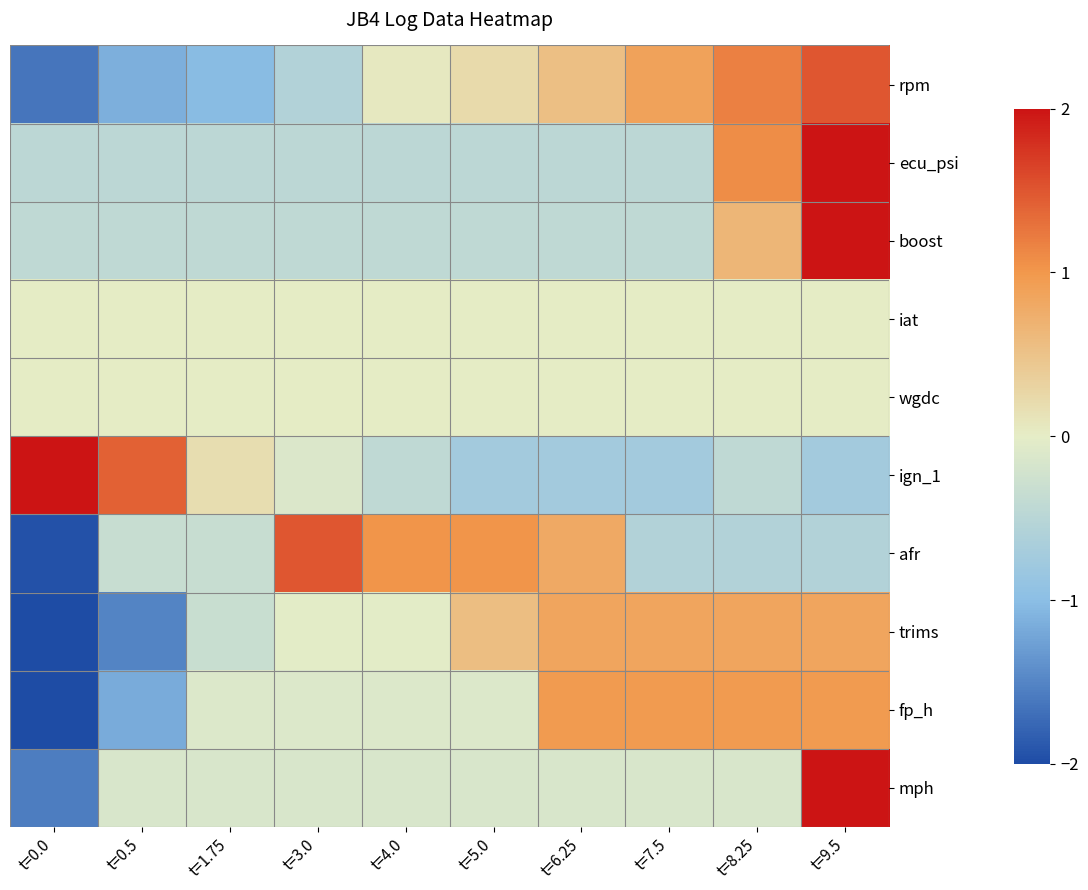

Reading left to right, what are all the values shown in this chart?

rpm: t=0.0=-1.6	t=0.5=-1.1	t=1.75=-1.0	t=3.0=-0.6	t=4.0=0.1	t=5.0=0.2	t=6.25=0.5	t=7.5=0.9	t=8.25=1.2	t=9.5=1.5
ecu_psi: t=0.0=-0.5	t=0.5=-0.5	t=1.75=-0.5	t=3.0=-0.5	t=4.0=-0.5	t=5.0=-0.5	t=6.25=-0.5	t=7.5=-0.5	t=8.25=1.1	t=9.5=2.0
boost: t=0.0=-0.4	t=0.5=-0.4	t=1.75=-0.4	t=3.0=-0.4	t=4.0=-0.4	t=5.0=-0.4	t=6.25=-0.4	t=7.5=-0.4	t=8.25=0.7	t=9.5=2.0
iat: t=0.0=0.0	t=0.5=0.0	t=1.75=0.0	t=3.0=0.0	t=4.0=0.0	t=5.0=0.0	t=6.25=0.0	t=7.5=0.0	t=8.25=0.0	t=9.5=0.0
wgdc: t=0.0=0.0	t=0.5=0.0	t=1.75=0.0	t=3.0=0.0	t=4.0=0.0	t=5.0=0.0	t=6.25=0.0	t=7.5=0.0	t=8.25=0.0	t=9.5=0.0
ign_1: t=0.0=2.0	t=0.5=1.4	t=1.75=0.2	t=3.0=-0.1	t=4.0=-0.4	t=5.0=-0.7	t=6.25=-0.7	t=7.5=-0.7	t=8.25=-0.4	t=9.5=-0.7
afr: t=0.0=-1.9	t=0.5=-0.3	t=1.75=-0.3	t=3.0=1.5	t=4.0=1.0	t=5.0=1.0	t=6.25=0.8	t=7.5=-0.6	t=8.25=-0.6	t=9.5=-0.6
trims: t=0.0=-2.0	t=0.5=-1.5	t=1.75=-0.3	t=3.0=-0.0	t=4.0=-0.0	t=5.0=0.6	t=6.25=0.9	t=7.5=0.9	t=8.25=0.9	t=9.5=0.9
fp_h: t=0.0=-2.0	t=0.5=-1.2	t=1.75=-0.1	t=3.0=-0.1	t=4.0=-0.1	t=5.0=-0.1	t=6.25=1.0	t=7.5=1.0	t=8.25=1.0	t=9.5=1.0
mph: t=0.0=-1.6	t=0.5=-0.1	t=1.75=-0.1	t=3.0=-0.1	t=4.0=-0.1	t=5.0=-0.1	t=6.25=-0.1	t=7.5=-0.1	t=8.25=-0.1	t=9.5=2.0